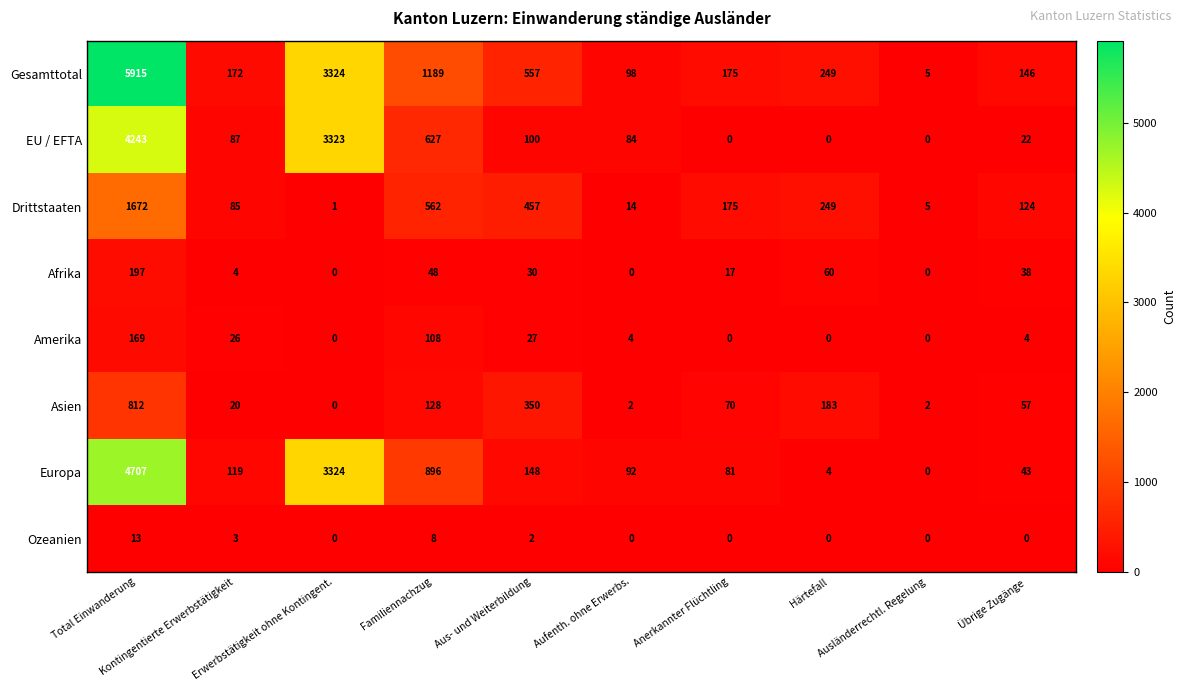

Rank the series by their maximum value, from lowest to highest.

Ozeanien, Amerika, Afrika, Asien, Drittstaaten, EU / EFTA, Europa, Gesamttotal